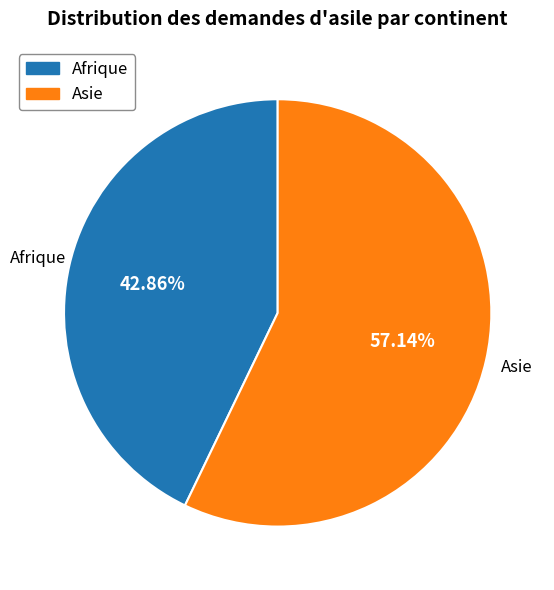

Rank the categories by value from highest to lowest.

Asie, Afrique